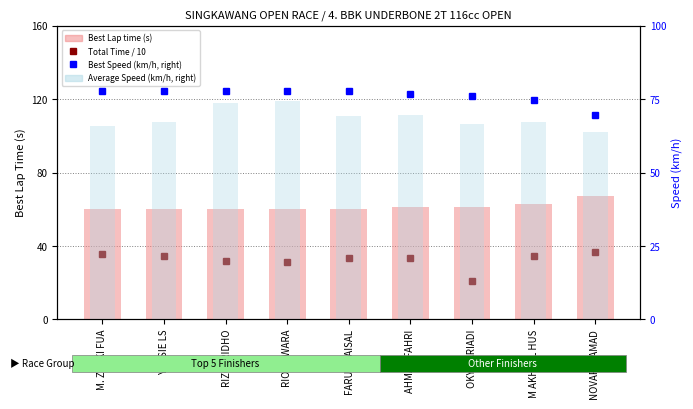

List the series in order of their overall mean, highest first.

Average Speed (right), Best Lap time